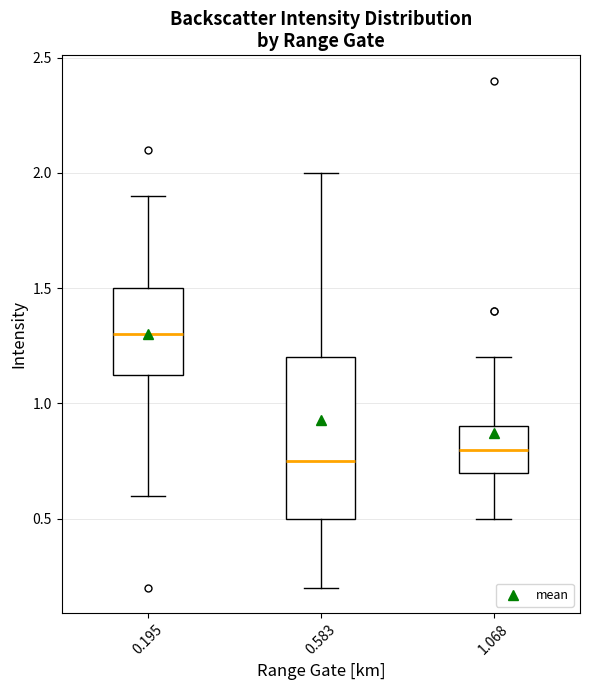

Reading left to right, transcribe this box plot: for each box, give where its median line is, the range the box spans, and where its two whiskers end, as read against the y-axis. The values are not printed on the chart, so give them approximately, as read against the axis.

0.195: median 1.30, box 1.15 to 1.50, whiskers 0.60 to 1.90
0.583: median 0.75, box 0.50 to 1.20, whiskers 0.20 to 2.00
1.068: median 0.80, box 0.70 to 0.90, whiskers 0.50 to 1.20